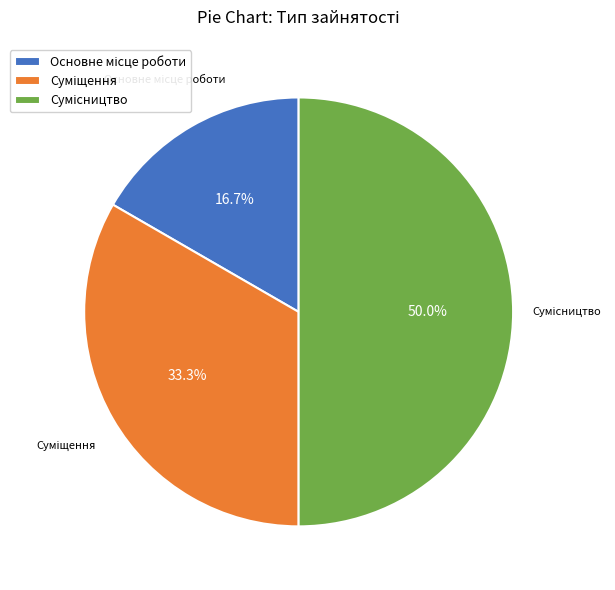

To the nearest percent, what portion does Суміщення represent?

33%